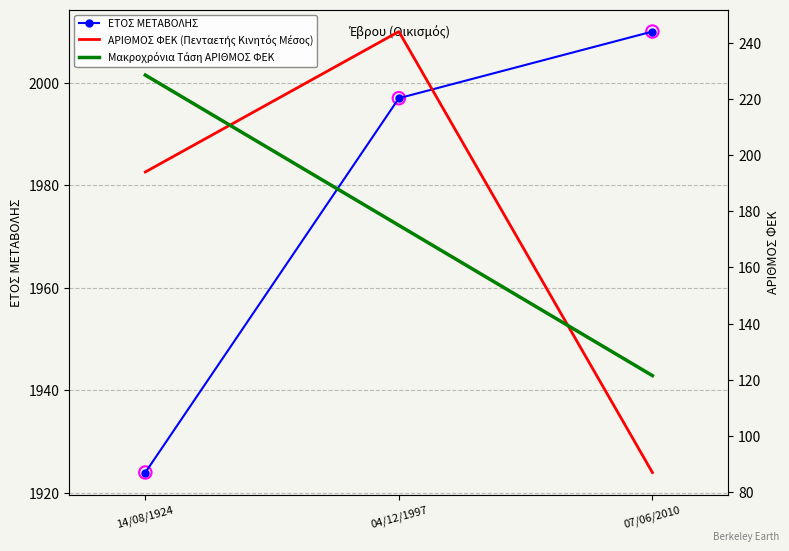

Which series contains the highest Y value?

ΕΤΟΣ ΜΕΤΑΒΟΛΗΣ